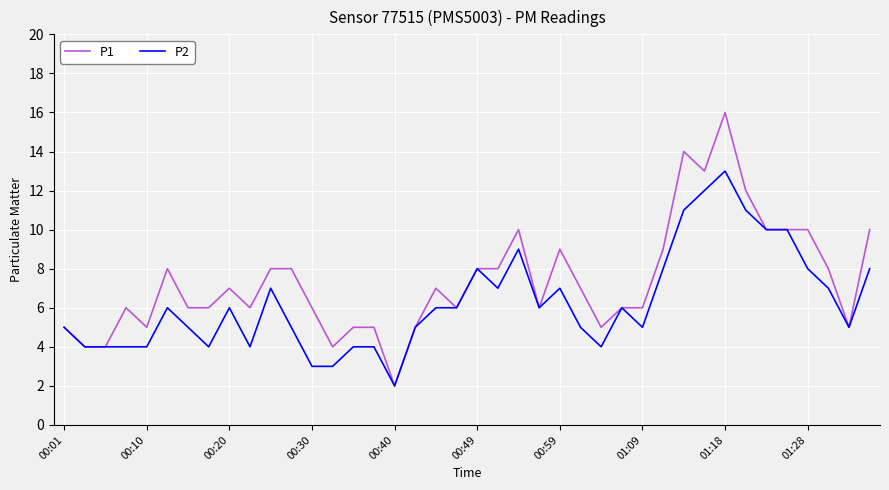

Which series has the largest total across all categories?

P1